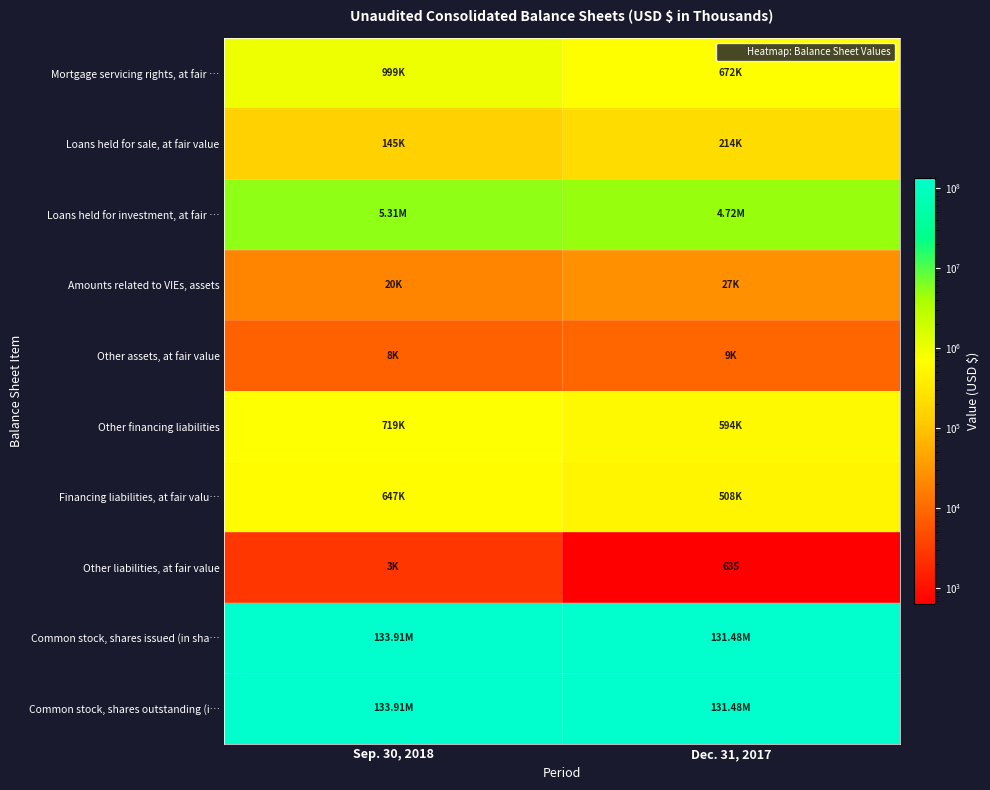

What is the spread (max minus min) of values at Sep. 30, 2018?

133909858